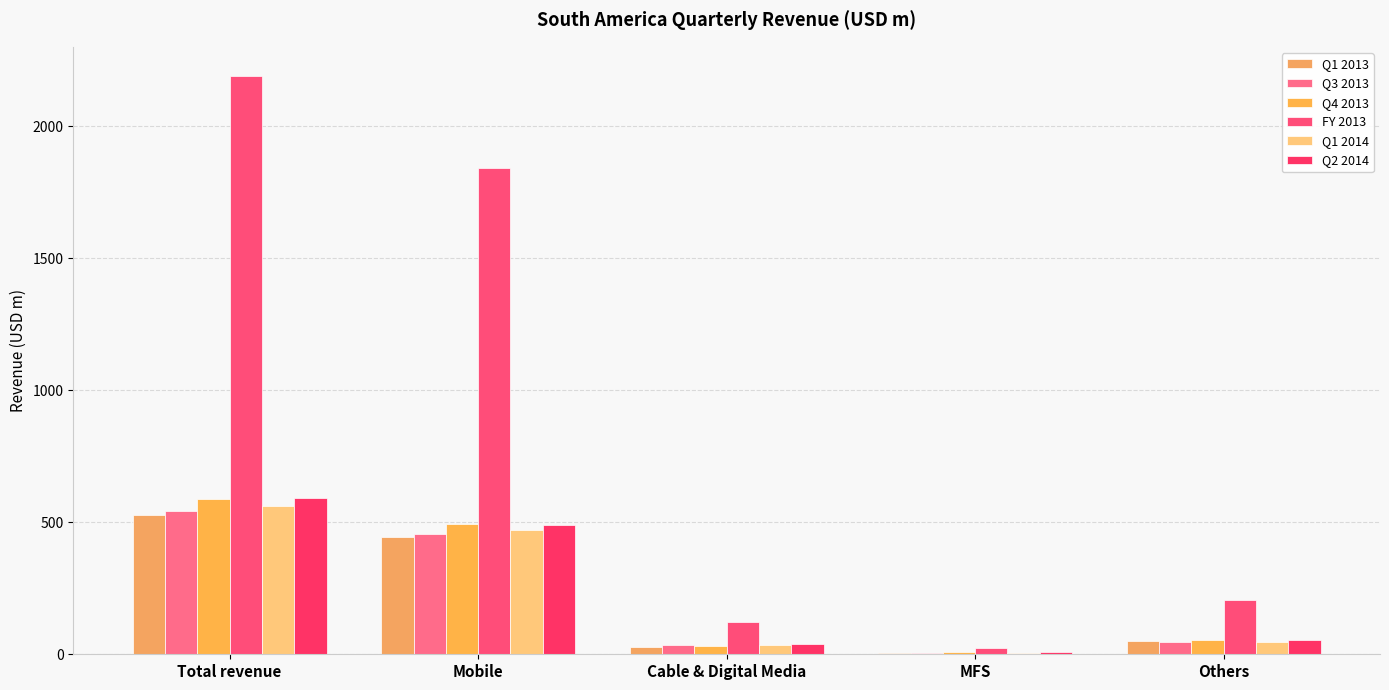

What is the smallest value displayed?

5.0